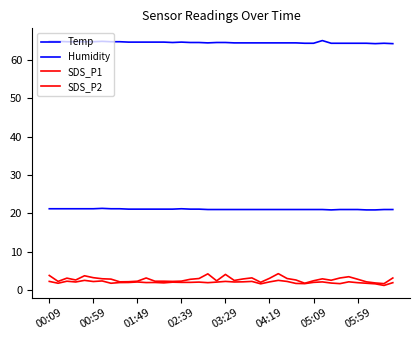

How many lines are shown in the chart?

4